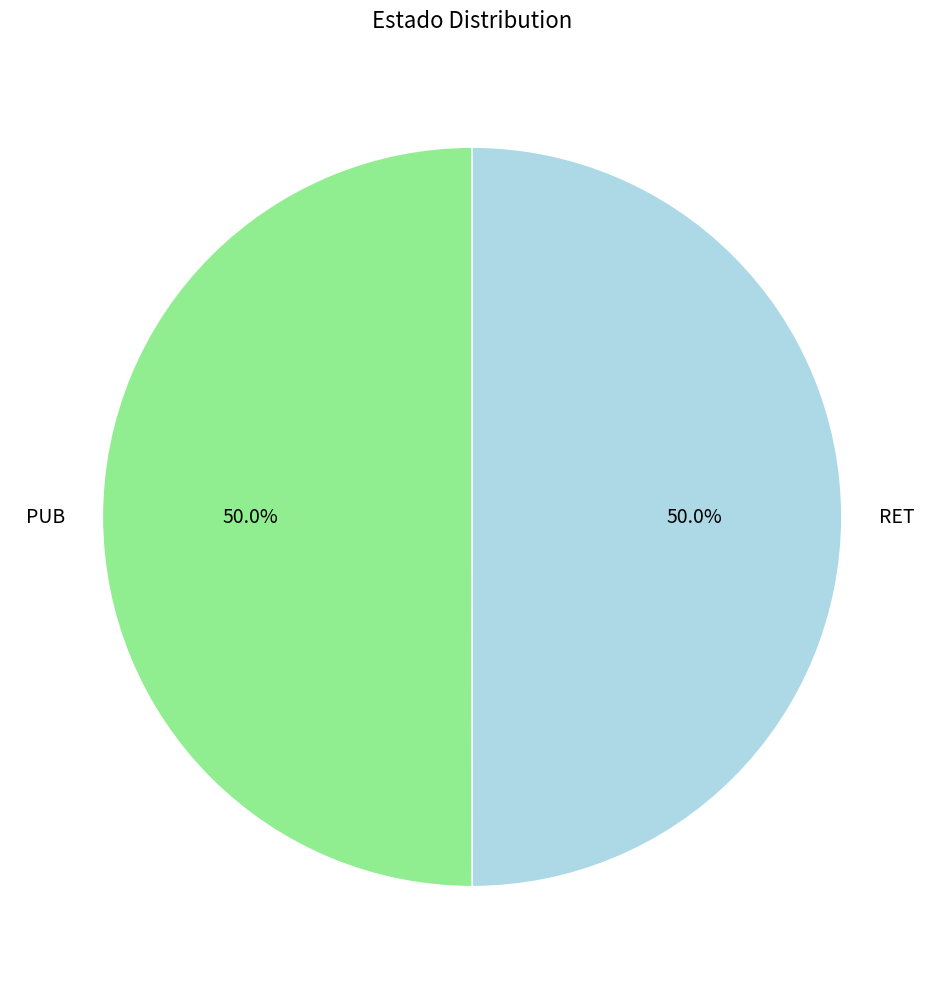

What percentage is the RET slice, to the nearest percent?

50%